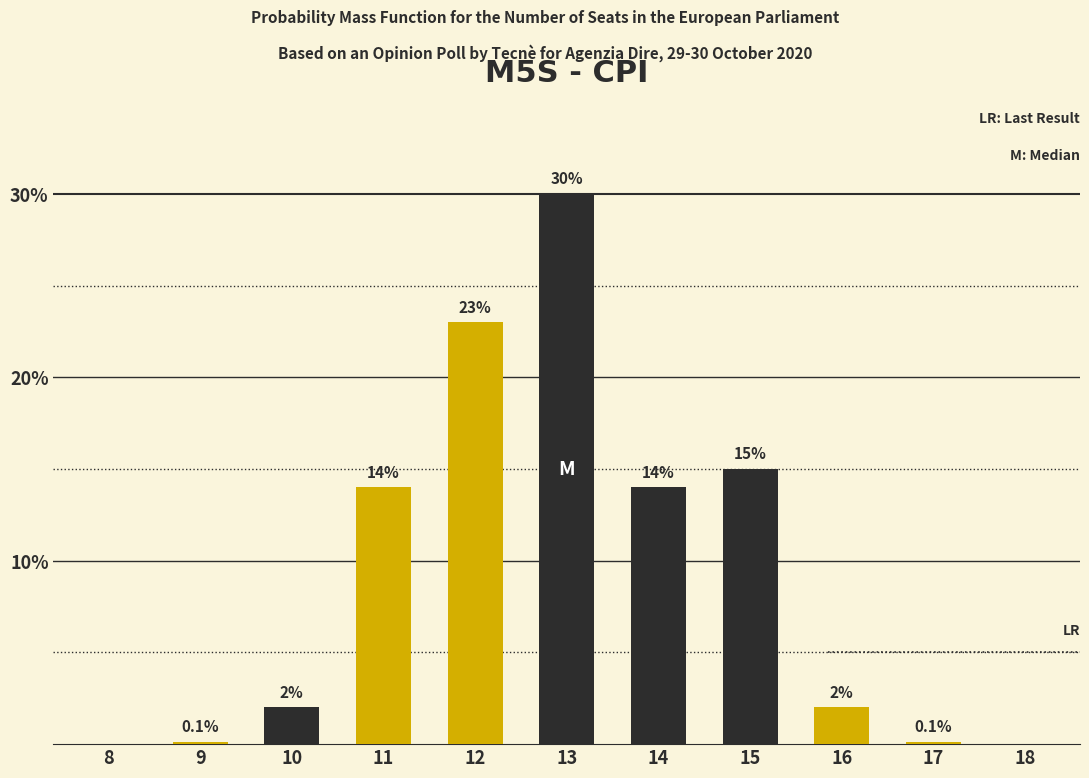

Reading right to left, list all the values displayed in this chart.

18=0.0	17=0.1	16=2.0	15=15.0	14=14.0	13=30.0	12=23.0	11=14.0	10=2.0	9=0.1	8=0.0